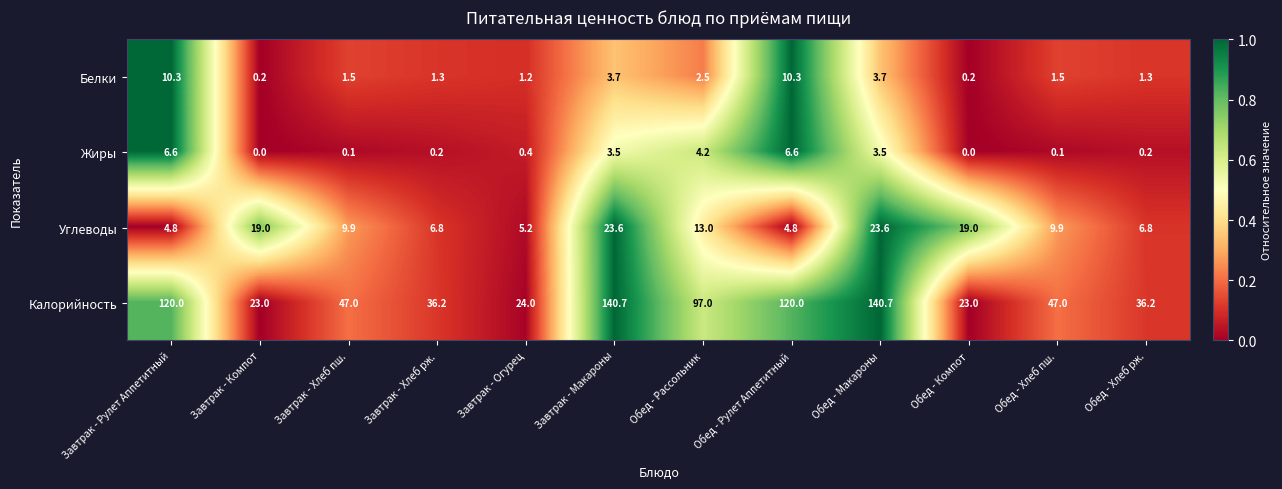

Is it true that Калорийность equals 11.9 at Обед - Хлеб пш.?

False